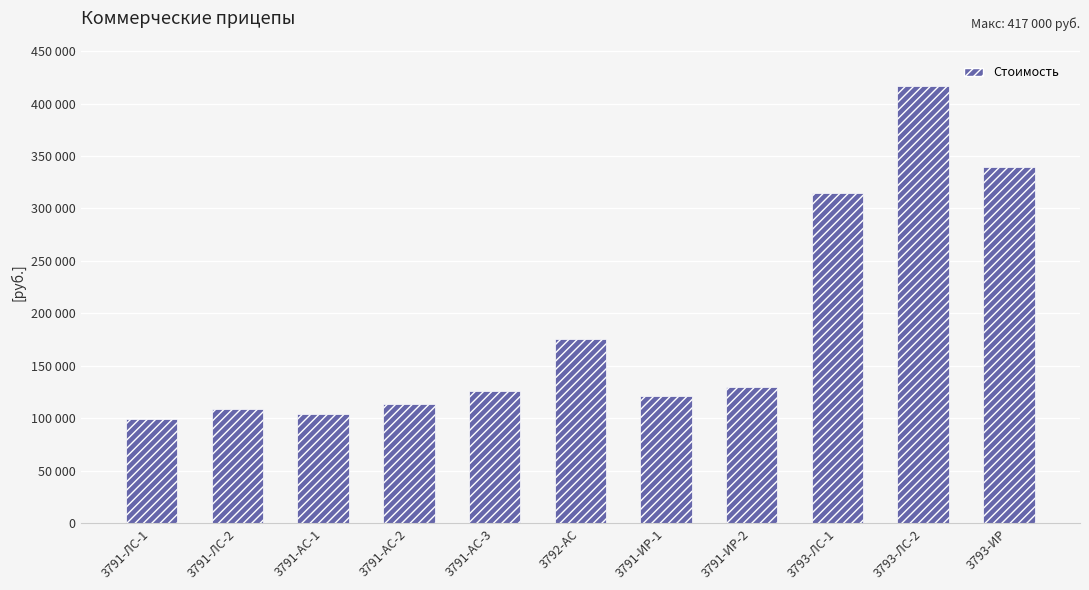

List the labels in order of value, largest first.

3793-ЛС-2, 3793-ИР, 3793-ЛС-1, 3792-АС, 3791-ИР-2, 3791-АС-3, 3791-ИР-1, 3791-АС-2, 3791-ЛС-2, 3791-АС-1, 3791-ЛС-1